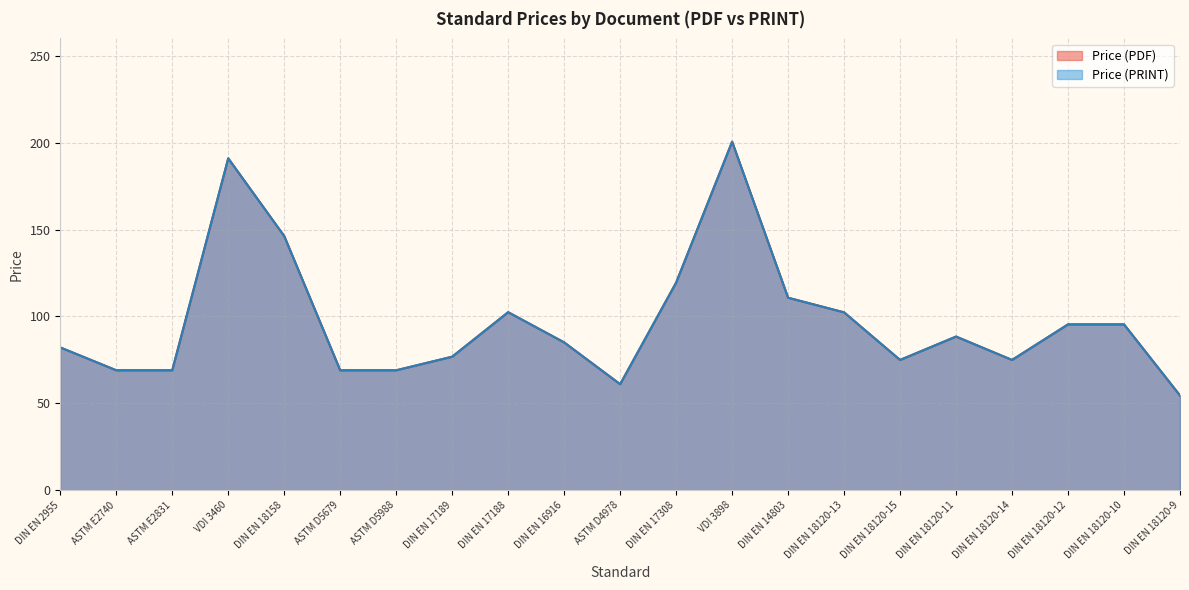

The Price (PRINT) series shows 150.5 at DIN EN 18120-10. True or false?

False